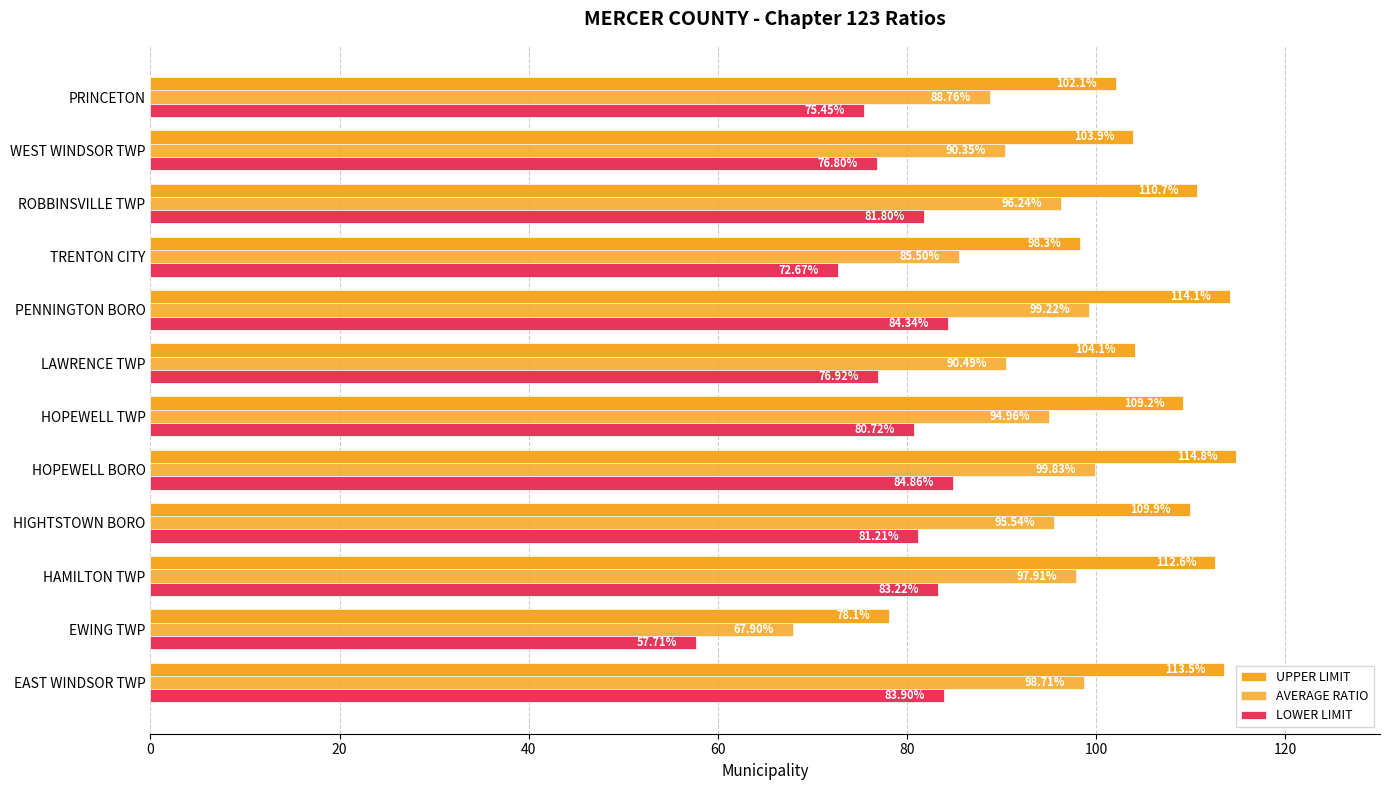

Which series has the largest range (max minus min)?

UPPER LIMIT